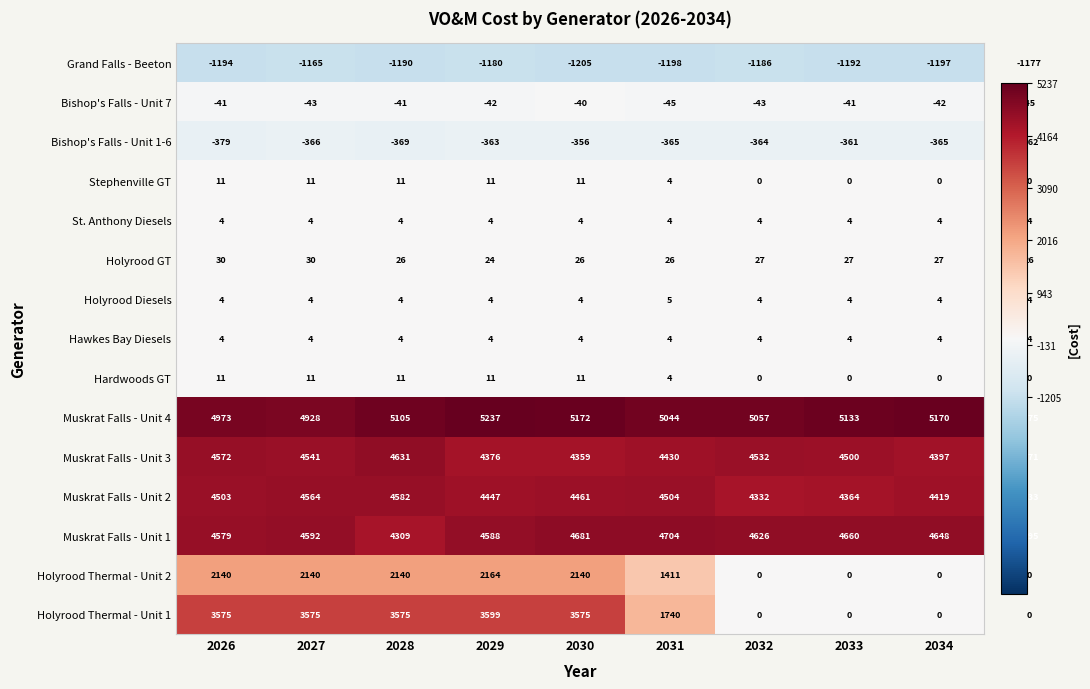

What is the difference between the second highest and minimum values in the Muskrat Falls - Unit 2 series?

232